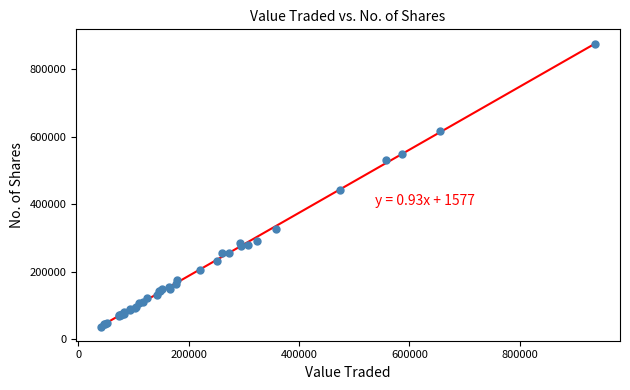

What Y value in the scatter plot is closest to 456127?

441979